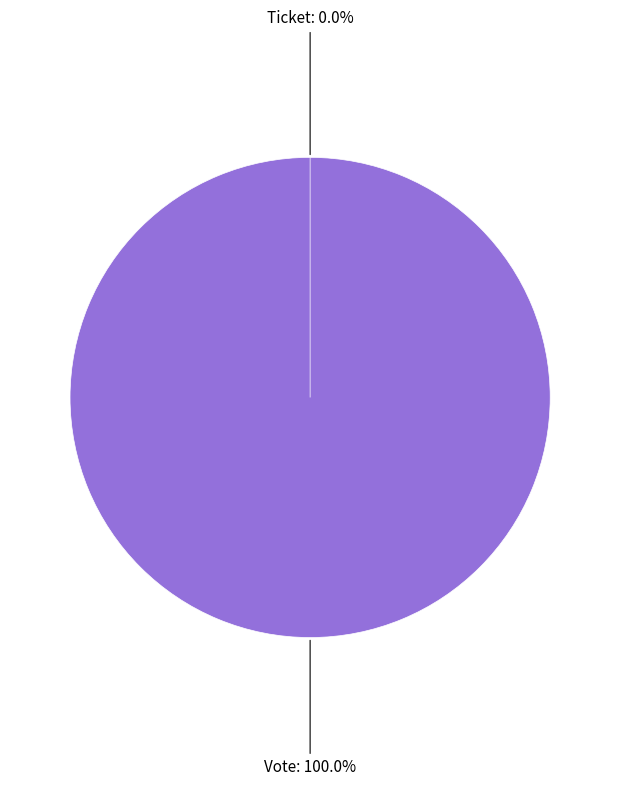

Which slice is the largest?

Vote